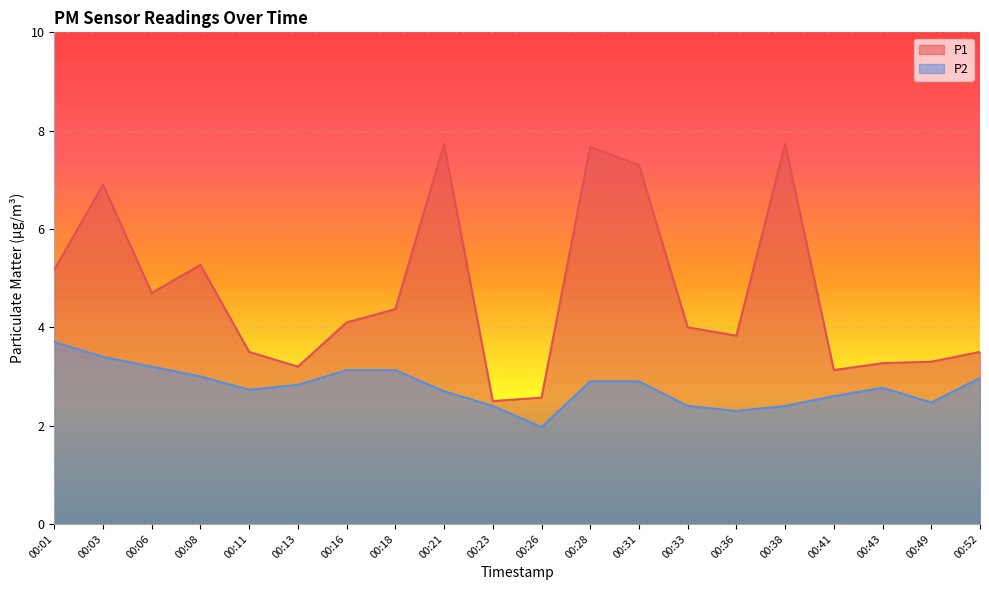

What is the difference between the maximum and minimum values in the P1 series?

5.2